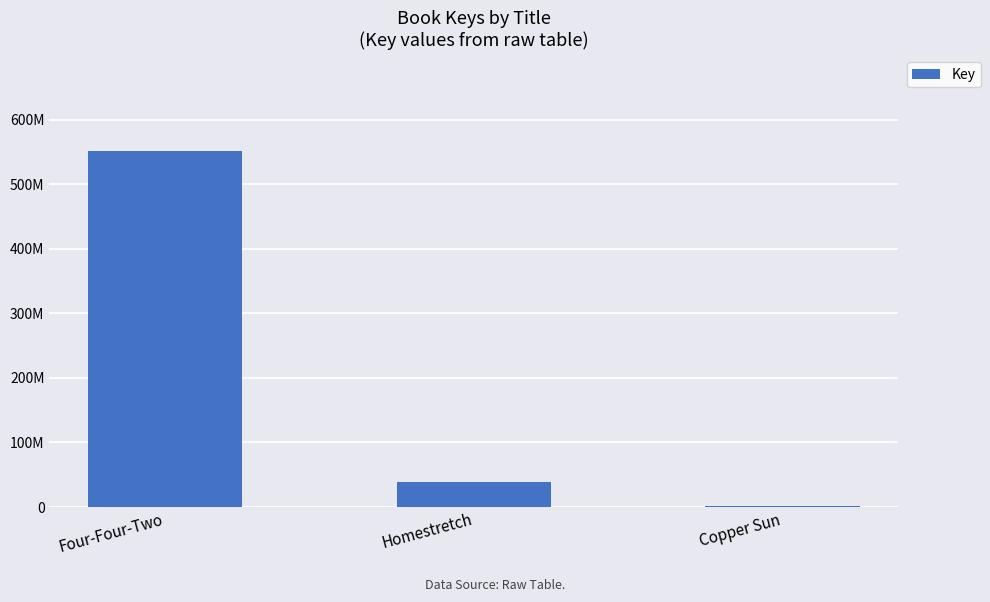

What is the smallest value displayed?

1248441